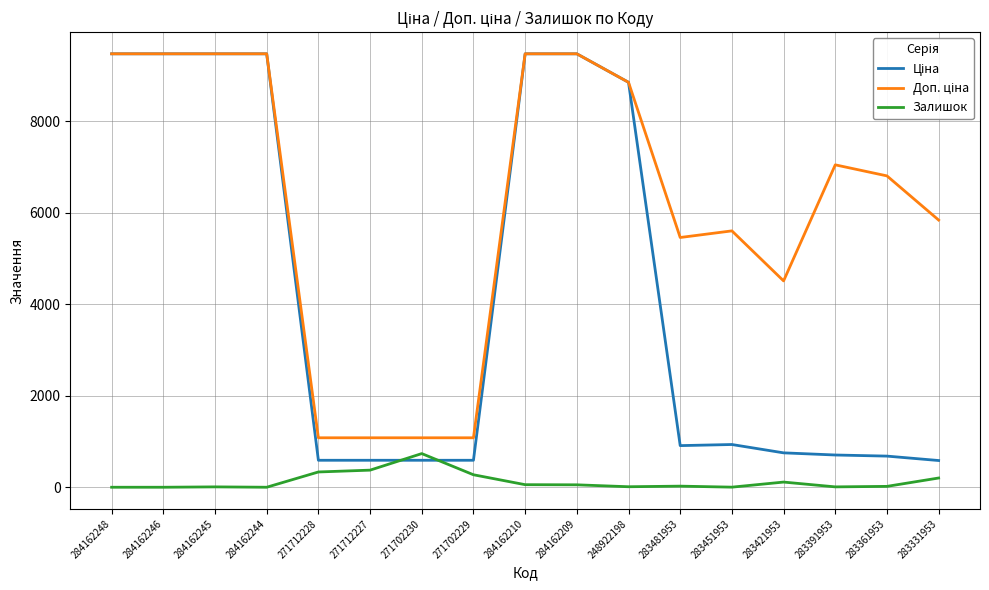

What is the maximum value shown in the chart?

9480.1